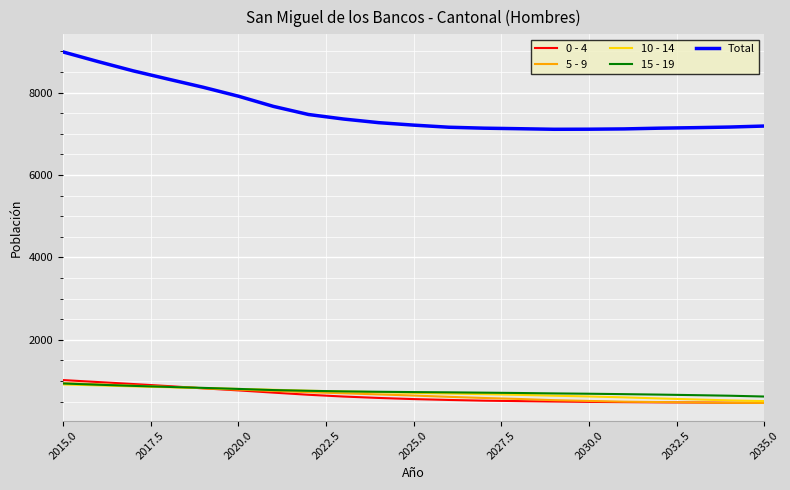

True or false: Total and 5 - 9 cross at least once.

False